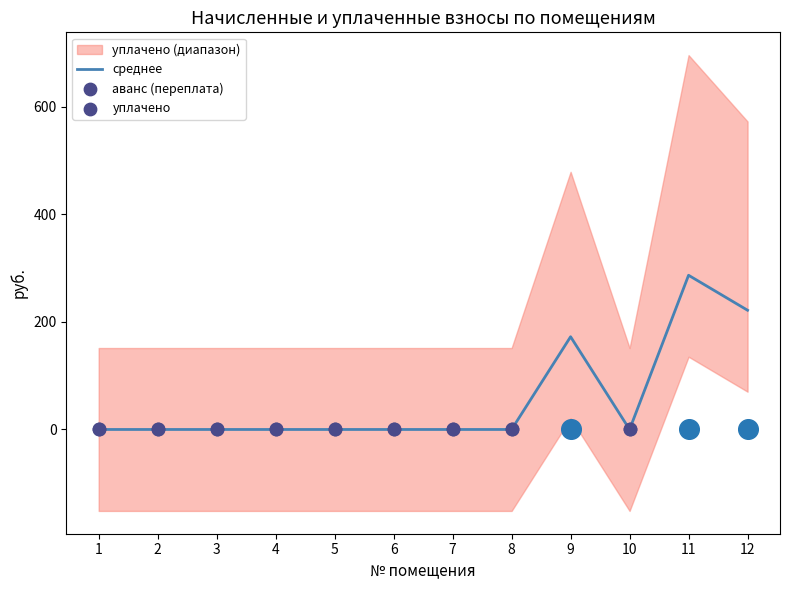

The value of среднее at 10 is 181.5. True or false?

False